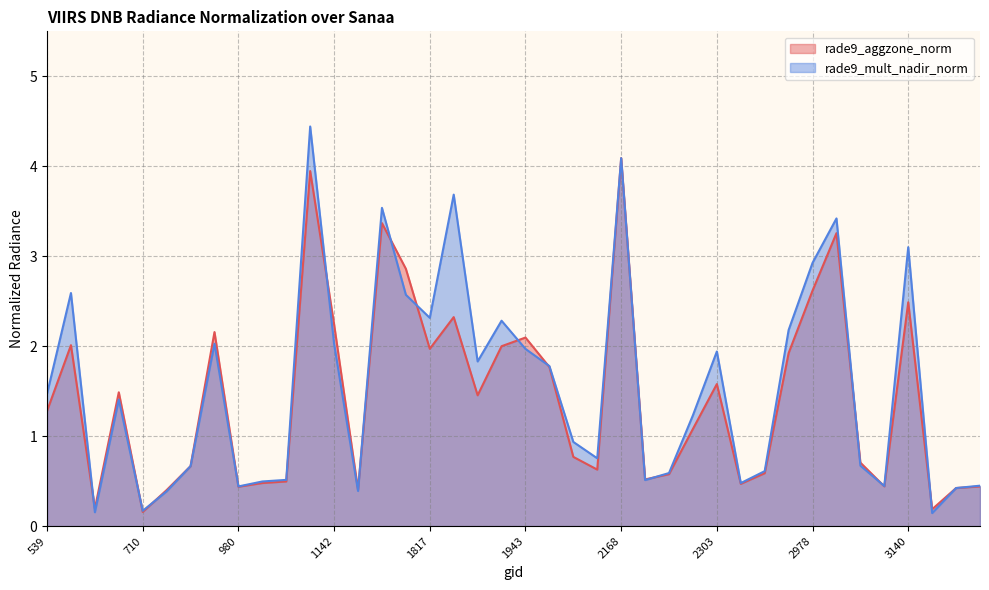

The value of rade9_aggzone_norm at 3239 is 0.4. True or false?

True